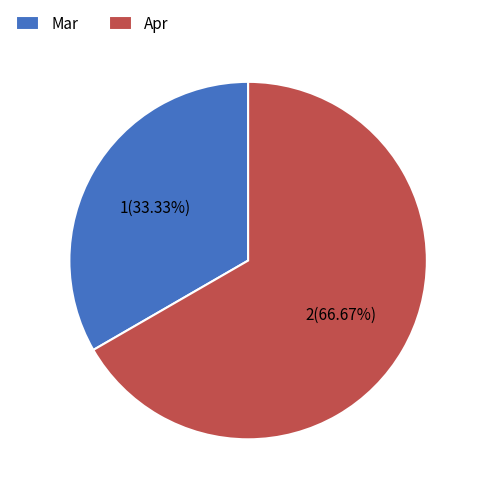

What percentage is NOT represented by Mar?

66.7%